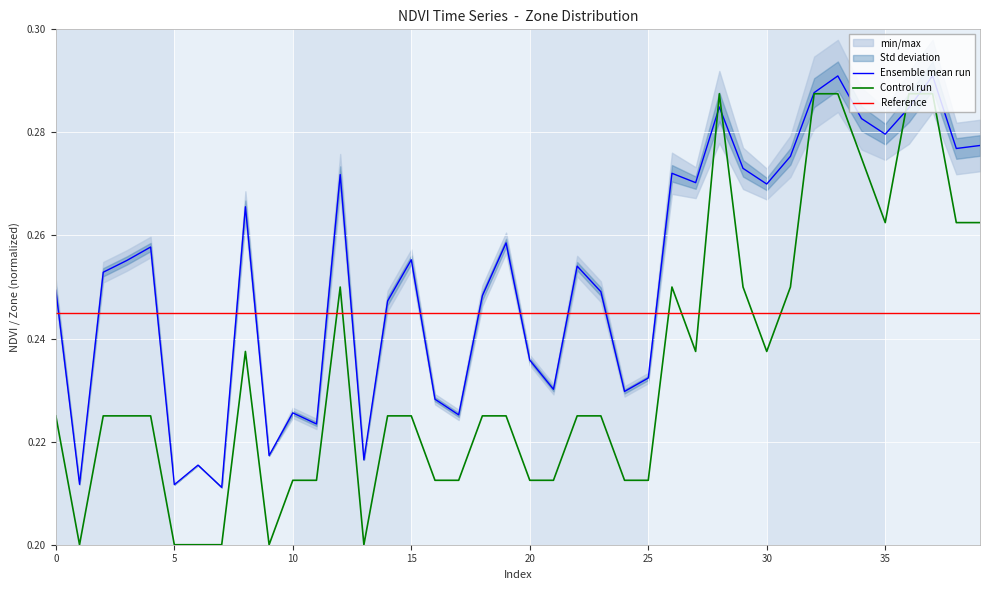

Is it true that Control run equals 0.4 at 35?

False